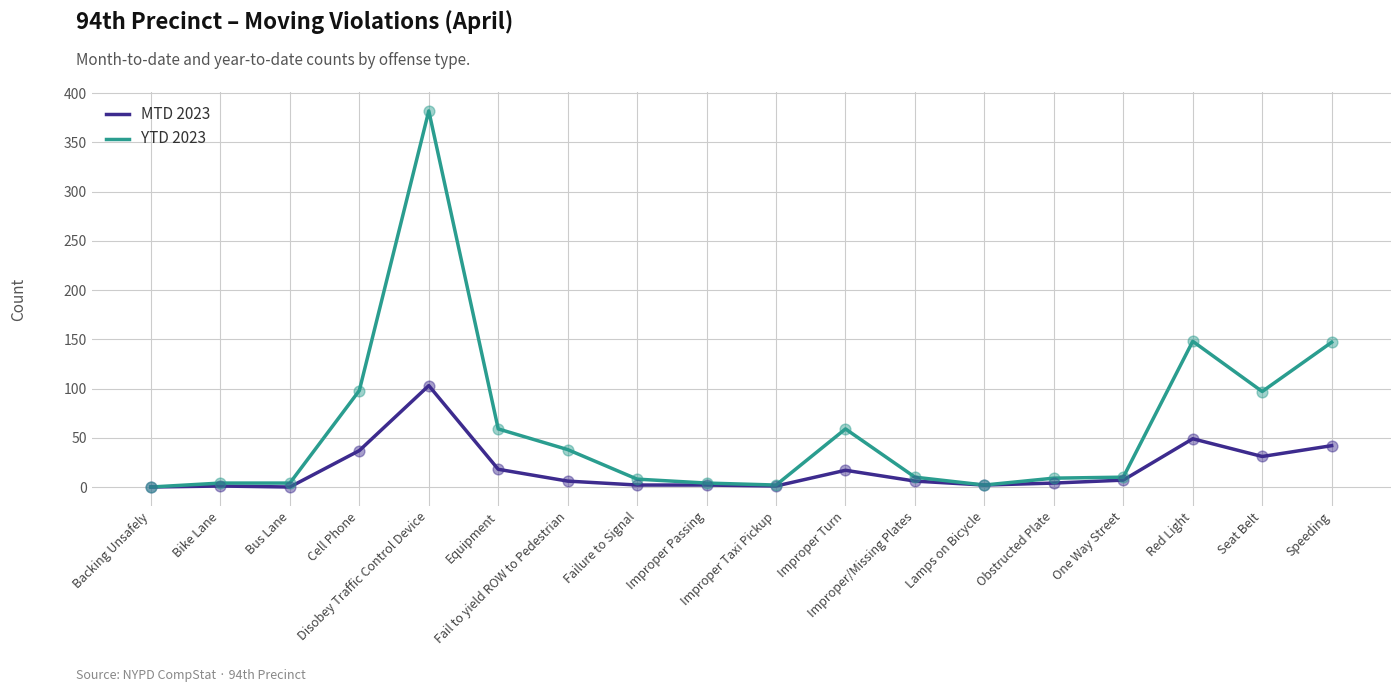

Is the value of YTD 2023 at Improper/Missing Plates greater than the value of MTD 2023 at Fail to yield ROW to Pedestrian?

Yes